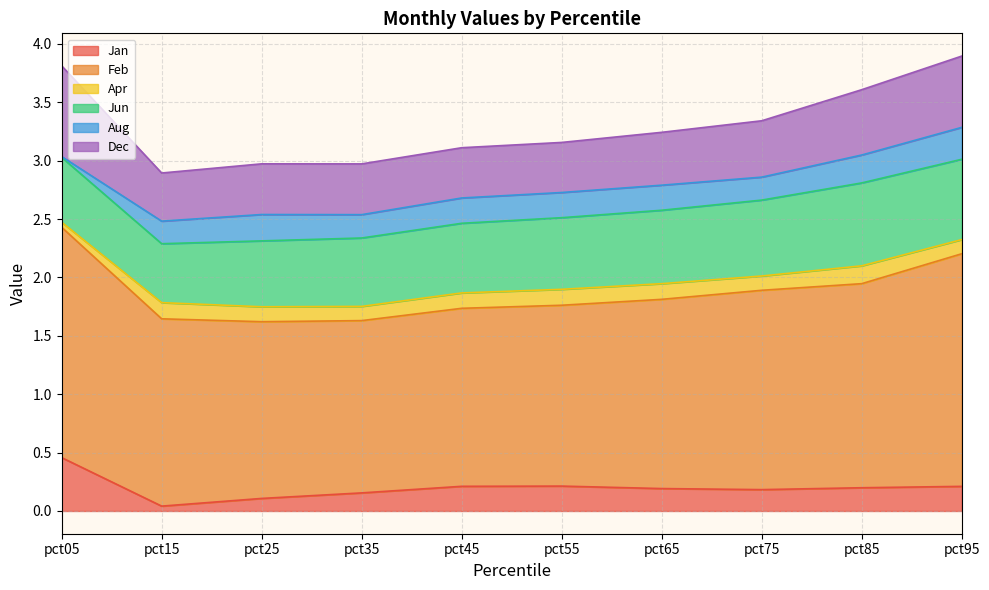

True or false: Dec and Jan cross at least once.

False